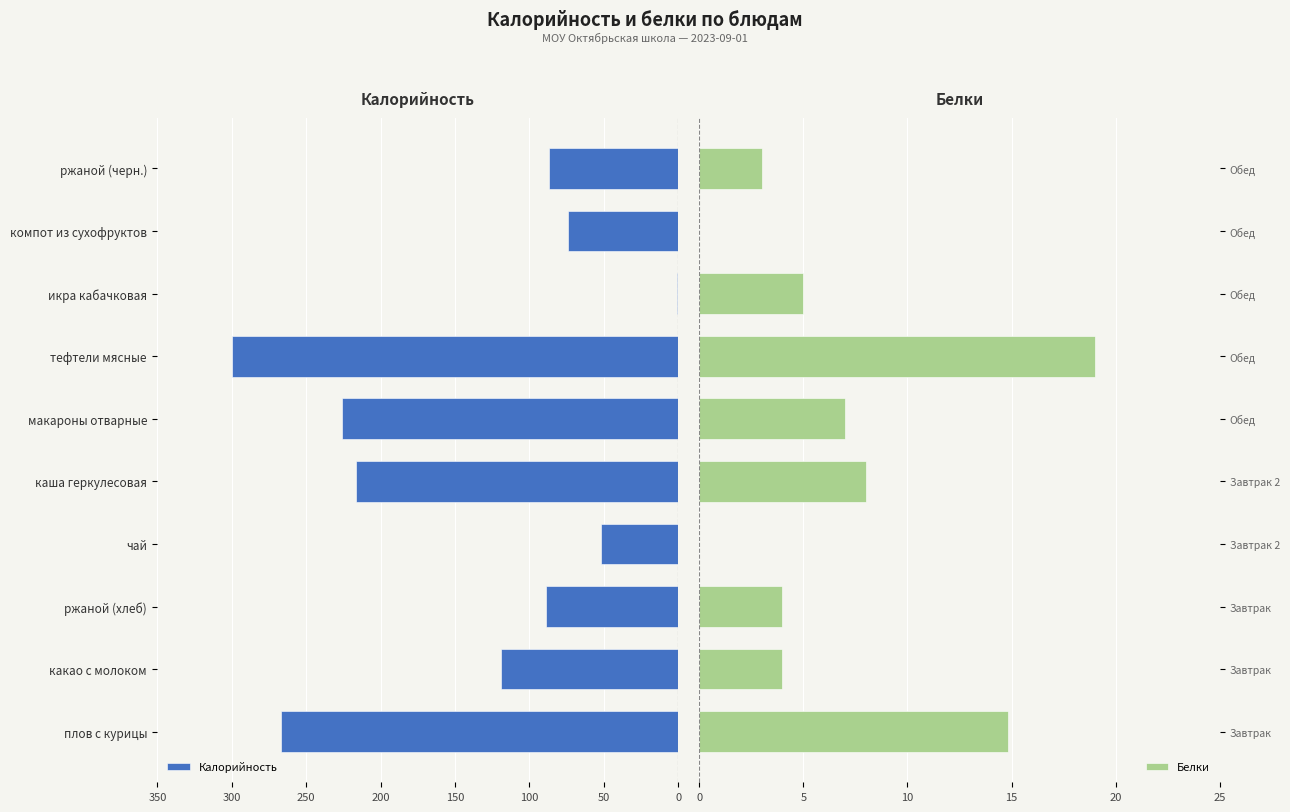

What is the value of the Белки bar at the 2nd from the left?

4.0